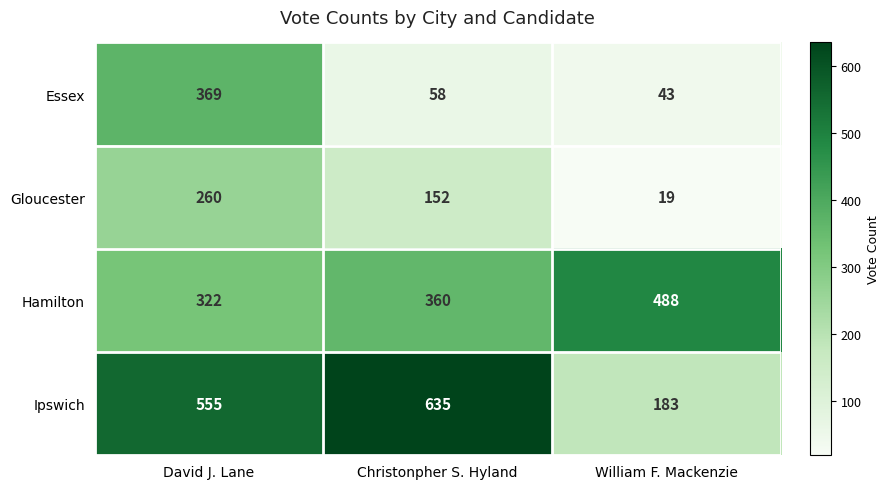

Rank the series by their maximum value, from highest to lowest.

Ipswich, Hamilton, Essex, Gloucester